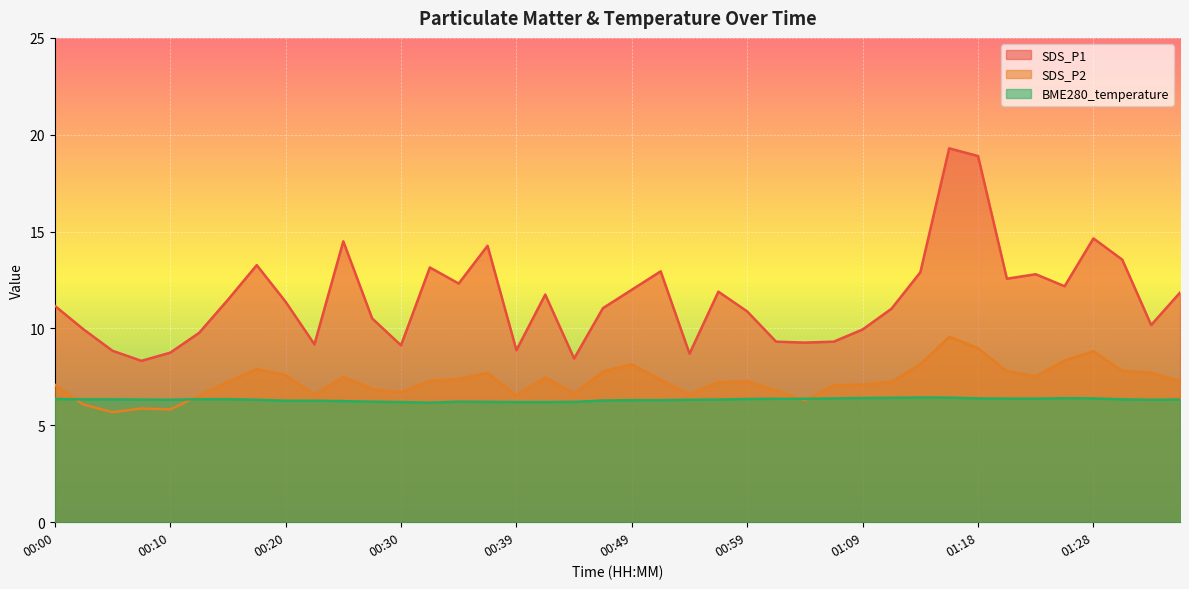

The SDS_P2 series shows 7.8 at 01:31. True or false?

True